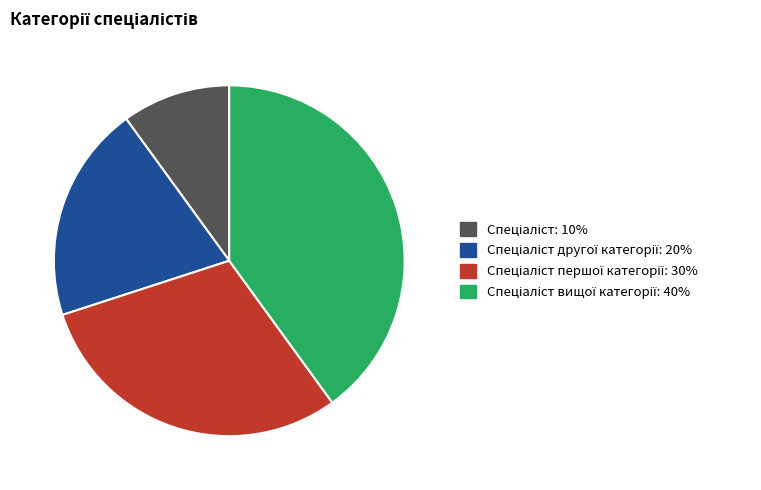

Is there any slice that represents more than half of the pie?

No